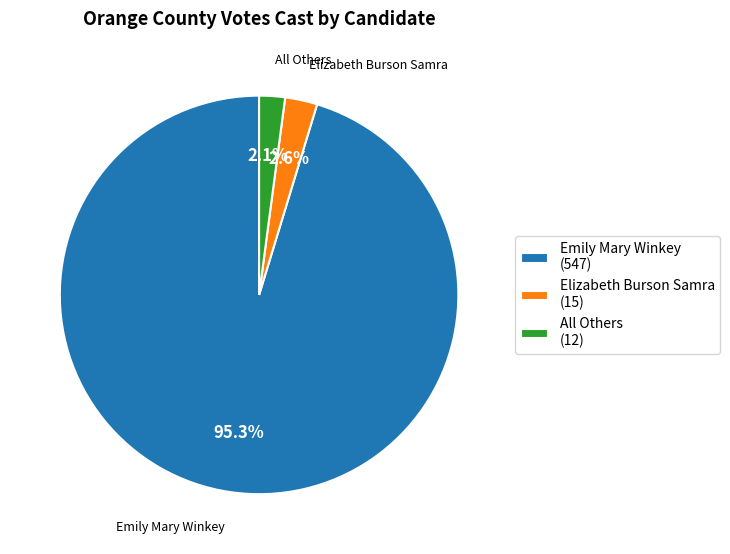

What is the ratio of the value at All Others (12) to the value at Elizabeth Burson Samra (15)?

0.8